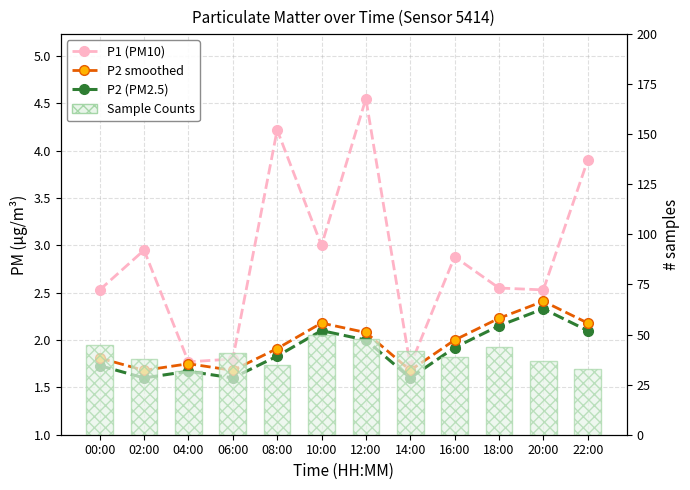

Reading left to right, what are all the values shown in this chart?

P1 (PM10): 00:00=2.5	02:00=3.0	04:00=1.8	06:00=1.8	08:00=4.2	10:00=3.0	12:00=4.5	14:00=1.7	16:00=2.9	18:00=2.5	20:00=2.5	22:00=3.9
P2 (PM2.5): 00:00=1.7	02:00=1.6	04:00=1.7	06:00=1.6	08:00=1.8	10:00=2.1	12:00=2.0	14:00=1.6	16:00=1.9	18:00=2.1	20:00=2.3	22:00=2.1
P2 smoothed: 00:00=1.8	02:00=1.7	04:00=1.8	06:00=1.7	08:00=1.9	10:00=2.2	12:00=2.1	14:00=1.7	16:00=2.0	18:00=2.2	20:00=2.4	22:00=2.2
Sample Counts: 00:00=45.0	02:00=38.0	04:00=32.0	06:00=41.0	08:00=35.0	10:00=50.0	12:00=48.0	14:00=42.0	16:00=39.0	18:00=44.0	20:00=37.0	22:00=33.0